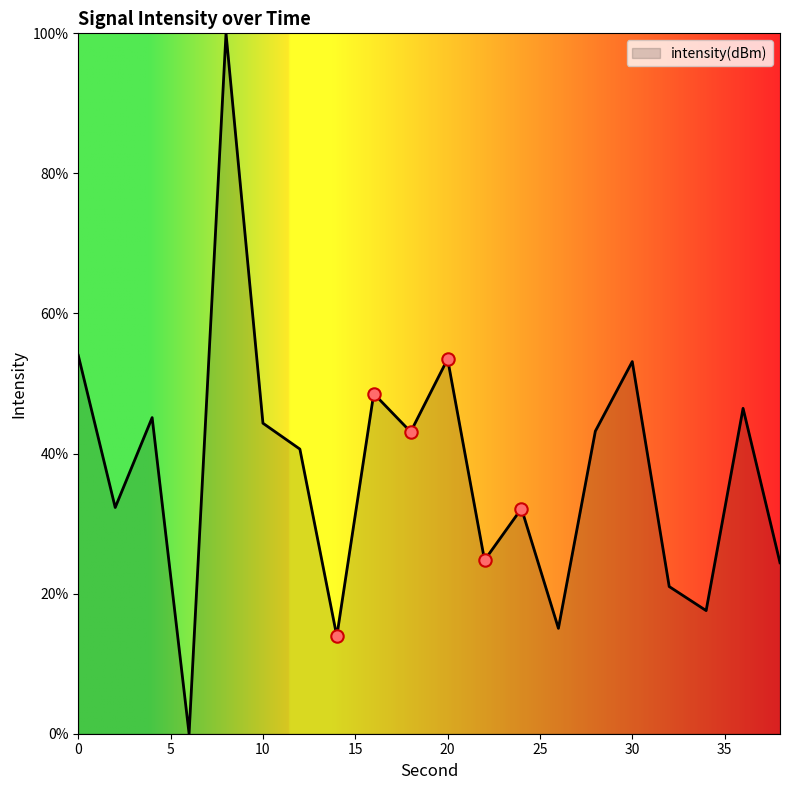

What is the difference between the maximum and minimum values?

100.0